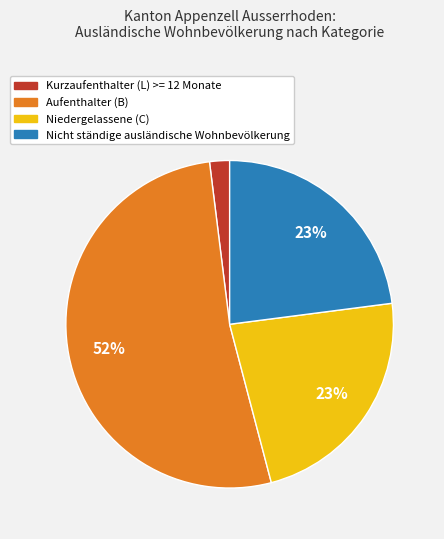

Which slice represents more than half of the pie?

Aufenthalter (B)